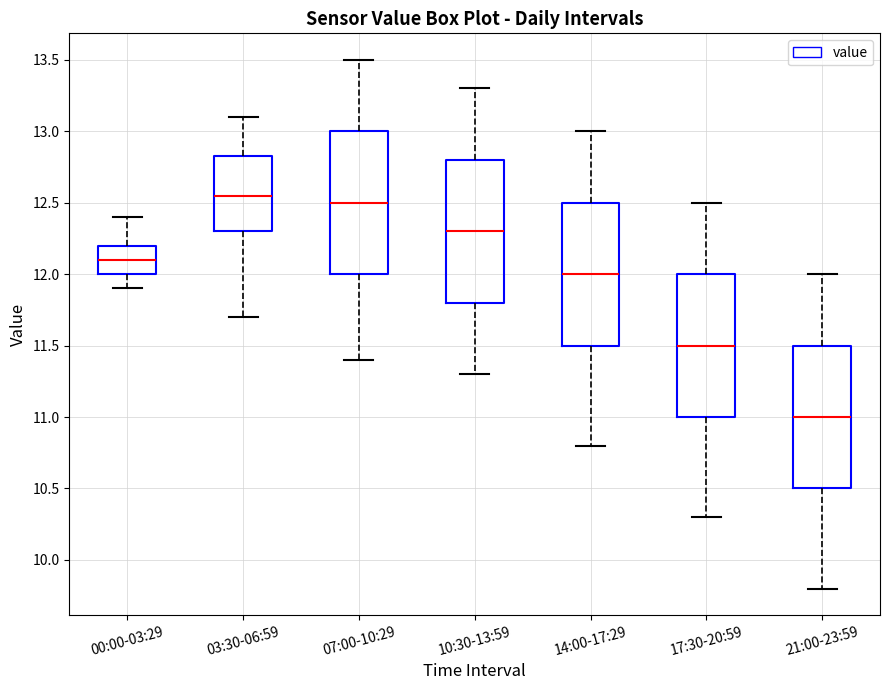

Reading left to right, read every box against the y-axis: the position of its median line, the range the box covers, and the ends of its whiskers. The values are not printed on the chart, so give them approximately, as read against the axis.

00:00-03:29: median 12.10, box 12.00 to 12.20, whiskers 11.90 to 12.40
03:30-06:59: median 12.55, box 12.30 to 12.85, whiskers 11.70 to 13.10
07:00-10:29: median 12.50, box 12.00 to 13.00, whiskers 11.40 to 13.50
10:30-13:59: median 12.30, box 11.80 to 12.80, whiskers 11.30 to 13.30
14:00-17:29: median 12.00, box 11.50 to 12.50, whiskers 10.80 to 13.00
17:30-20:59: median 11.50, box 11.00 to 12.00, whiskers 10.30 to 12.50
21:00-23:59: median 11.00, box 10.50 to 11.50, whiskers 9.80 to 12.00